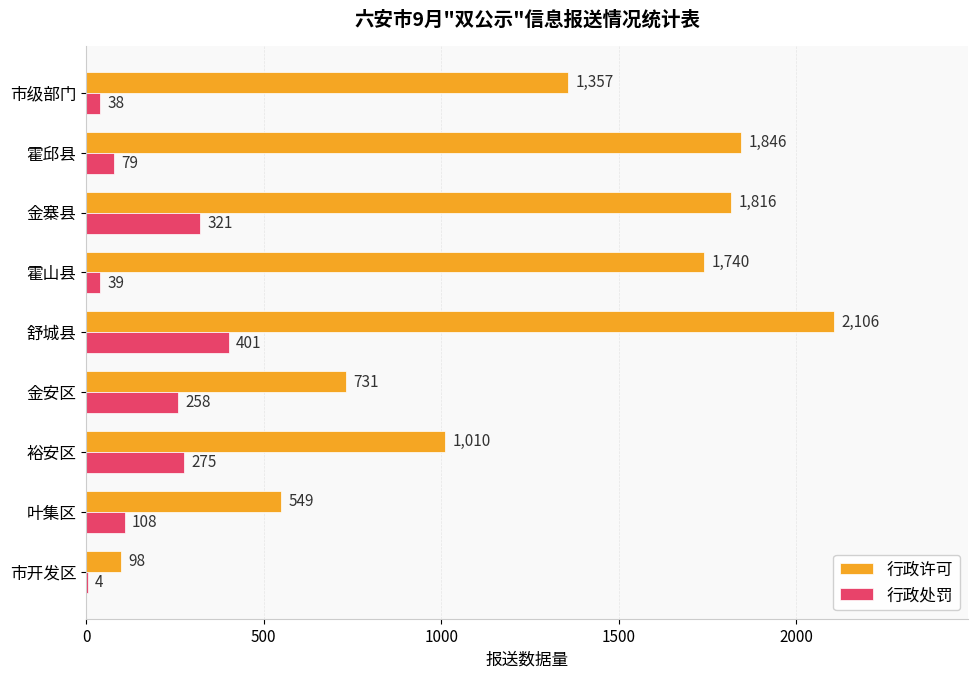

Where is 行政许可 nearest to the value 1102?

裕安区